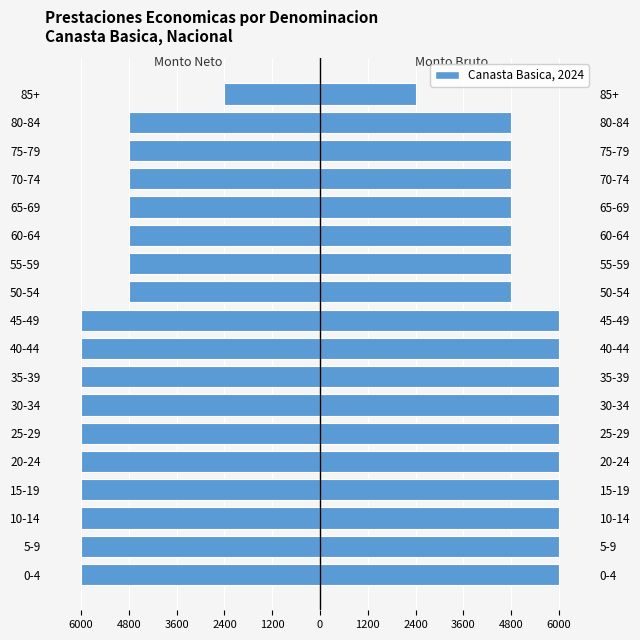

Reading left to right, what are all the values shown in this chart?

Monto Neto: -6000	-6000	-6000	-6000	-6000	-6000	-6000	-6000	-6000	-6000	-4800	-4800	-4800	-4800	-4800	-4800	-4800	-2400
Monto Bruto: 6000	6000	6000	6000	6000	6000	6000	6000	6000	6000	4800	4800	4800	4800	4800	4800	4800	2400